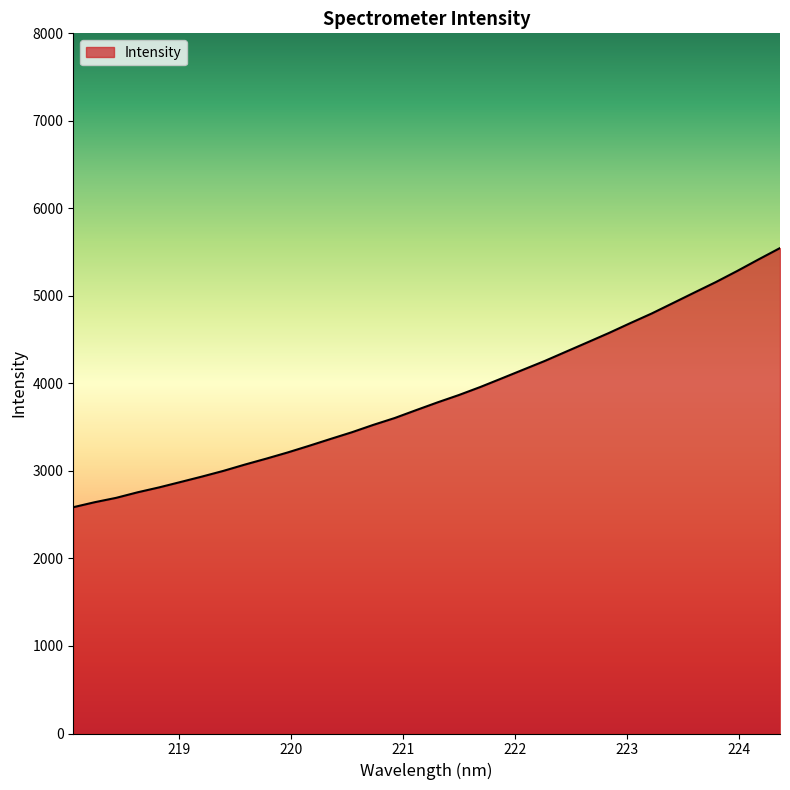

What is the maximum value shown in the chart?

5546.6